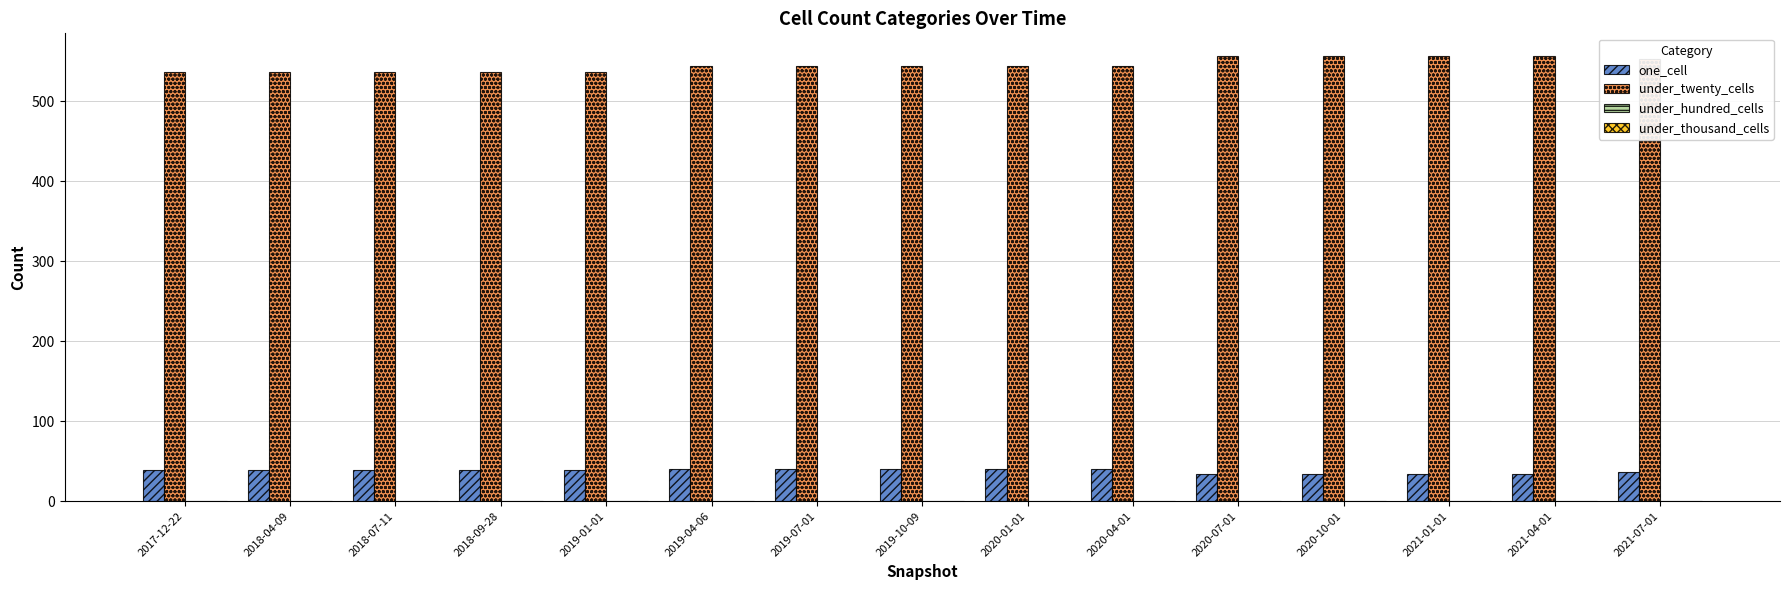

How many series are shown in this chart?

2